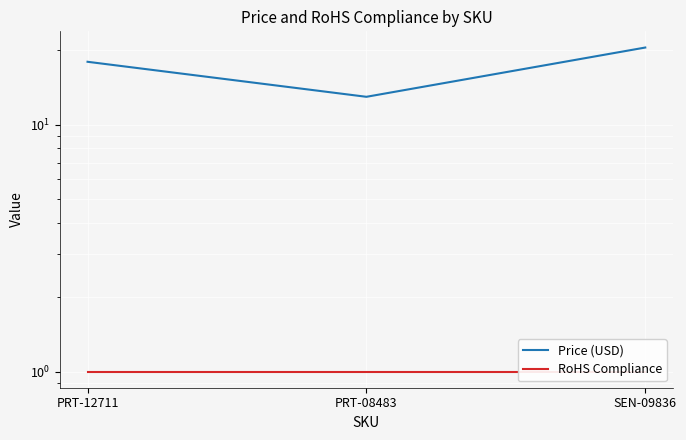

True or false: Price (USD) has a value of 12.9 at PRT-08483.

True